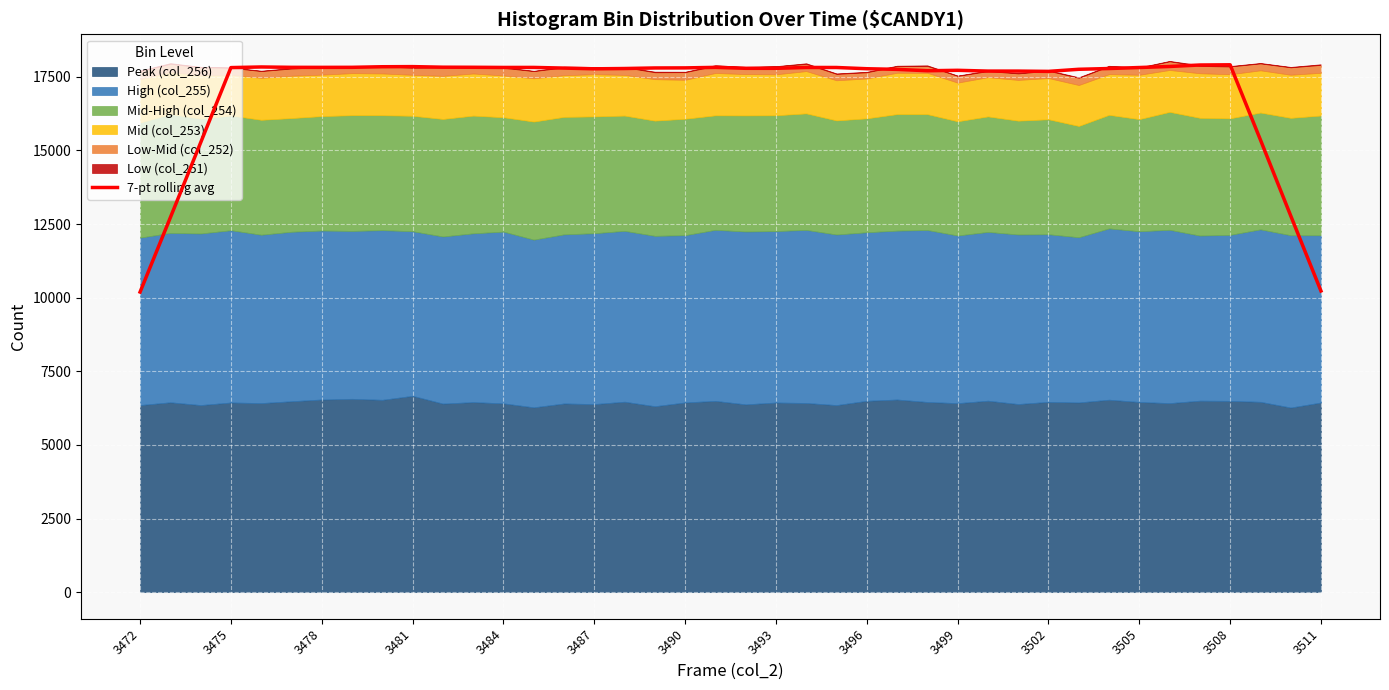

True or false: the data shows 24376.9 at 22.

False